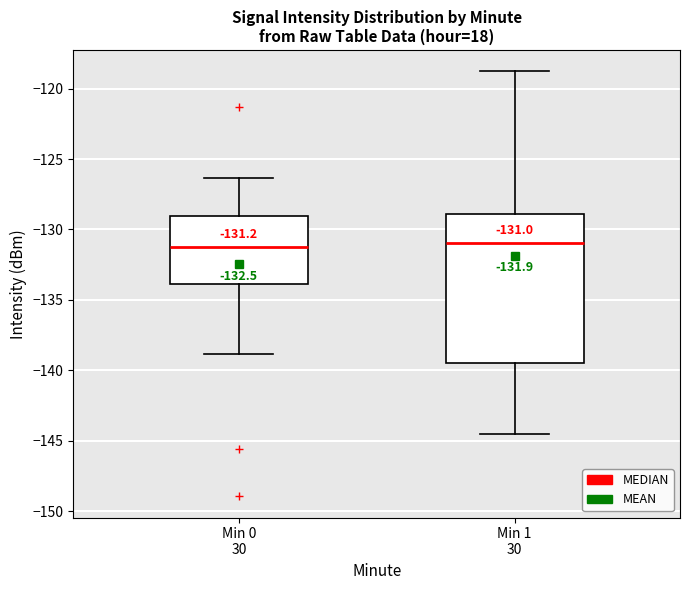

Comparing the boxes themselves (not the whiskers), which one is the tallest?

Min 1 30